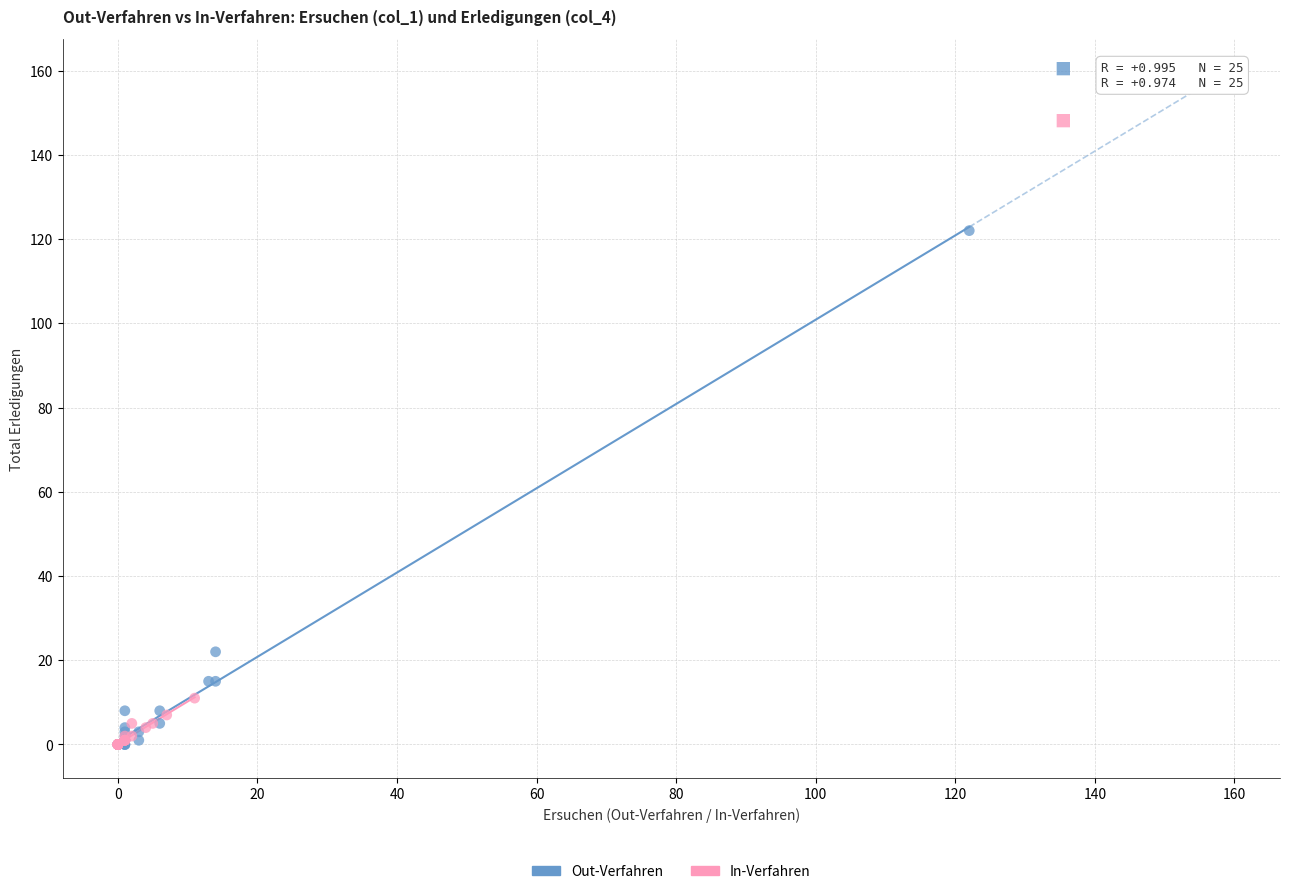

Which series reaches the maximum Y coordinate?

Out-Verfahren